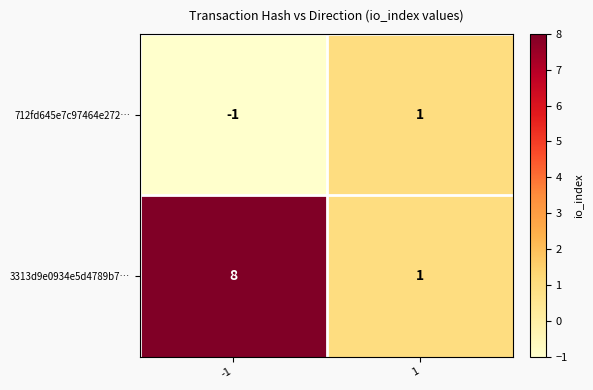

At which category is the sum across all series the highest?

-1